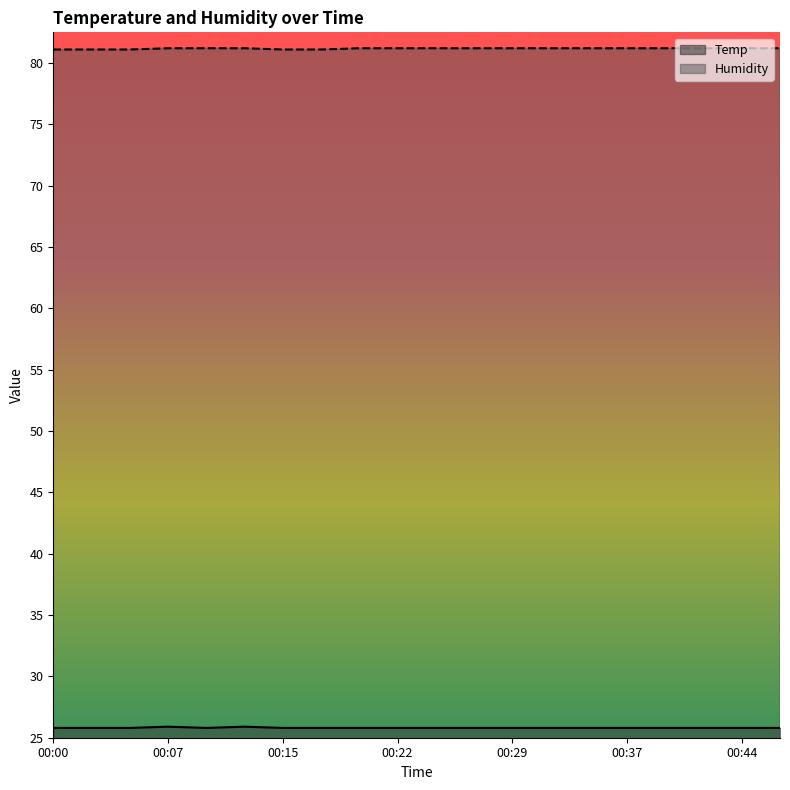

What is the value of the Humidity point at the 5th from the left?

81.2